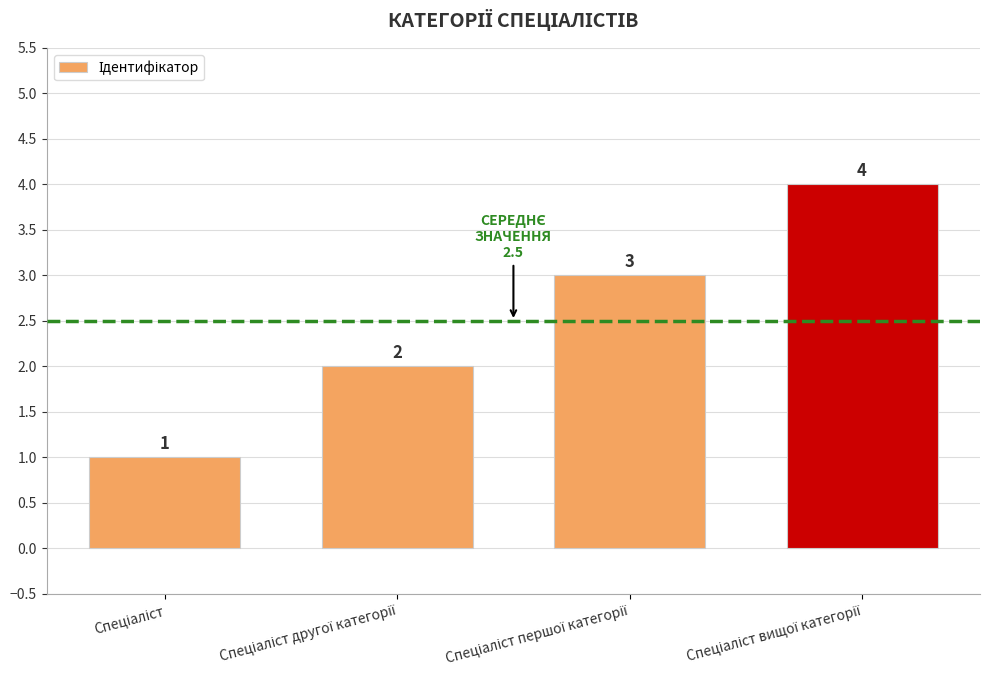

What is the greatest value displayed?

4